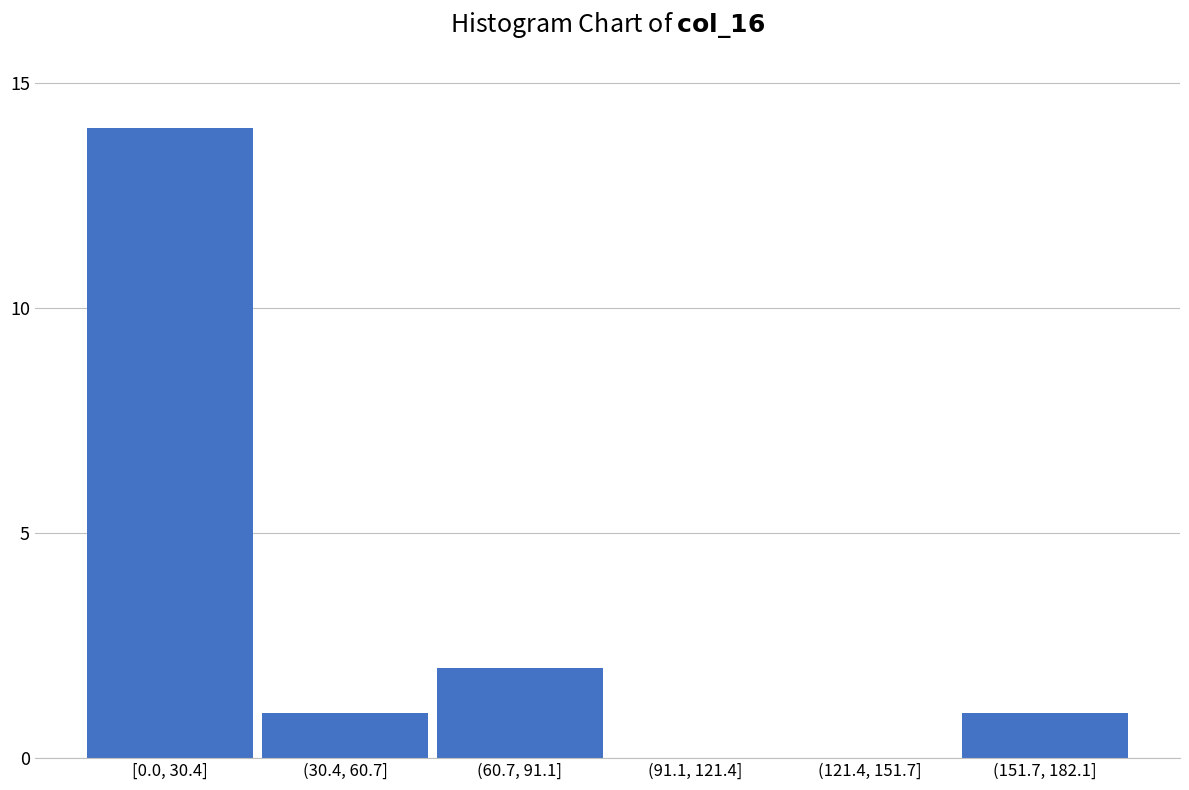

Reading left to right, what are all the values shown in this chart?

[0.0, 30.4]=14	(30.4, 60.7]=1	(60.7, 91.1]=2	(91.1, 121.4]=0	(121.4, 151.7]=0	(151.7, 182.1]=1